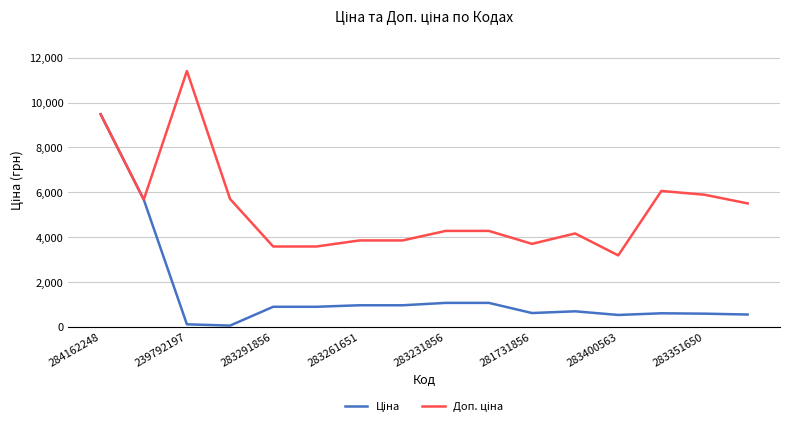

What is the greatest value displayed?

11410.0